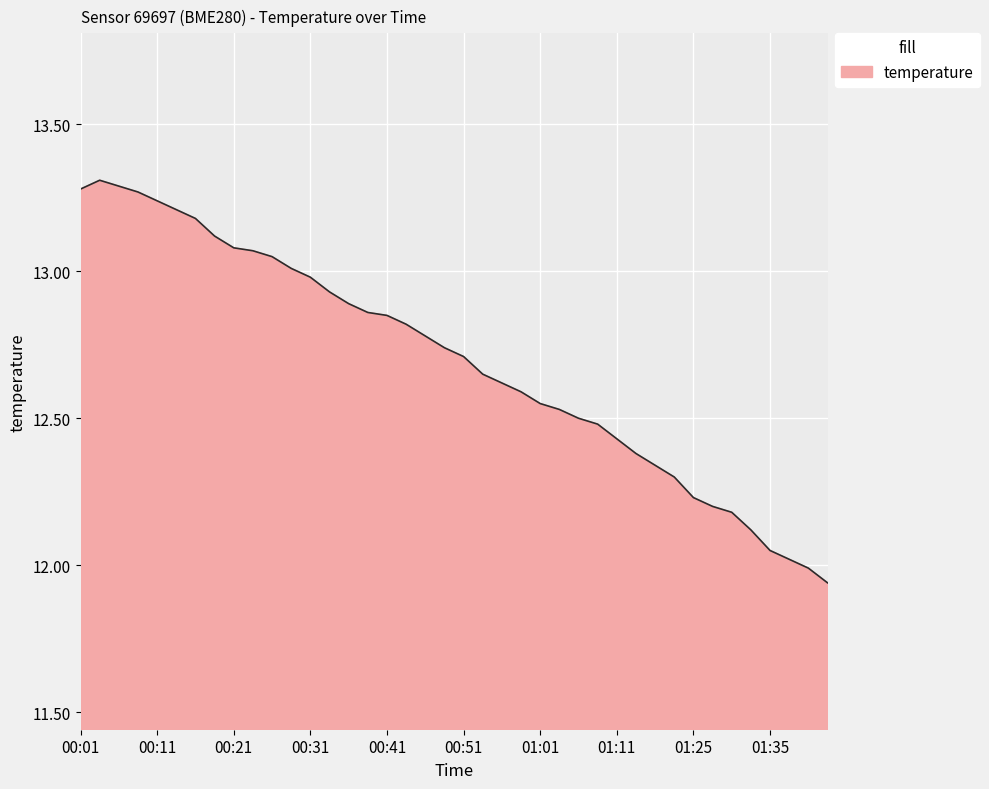

What is the difference between the maximum and minimum values?

1.4